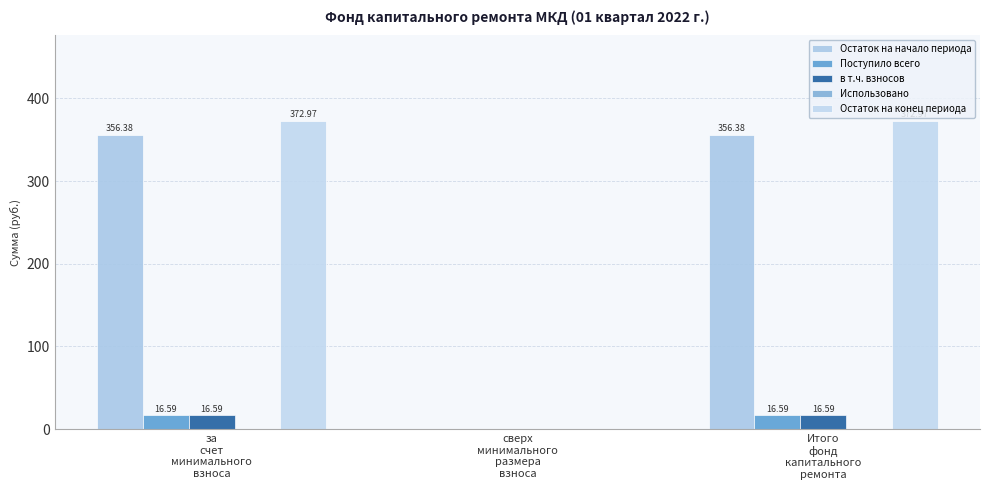

Is it true that Поступило всего equals 6.3 at сверх
минимального
размера
взноса?

False